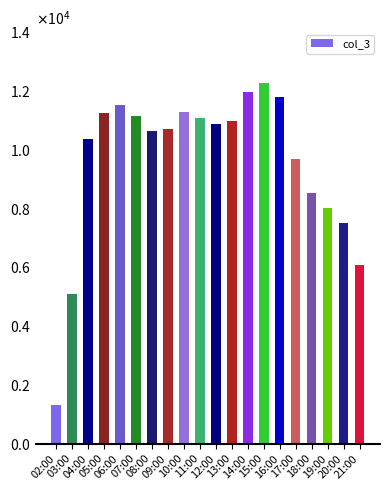

Does the chart contain any negative values?

No